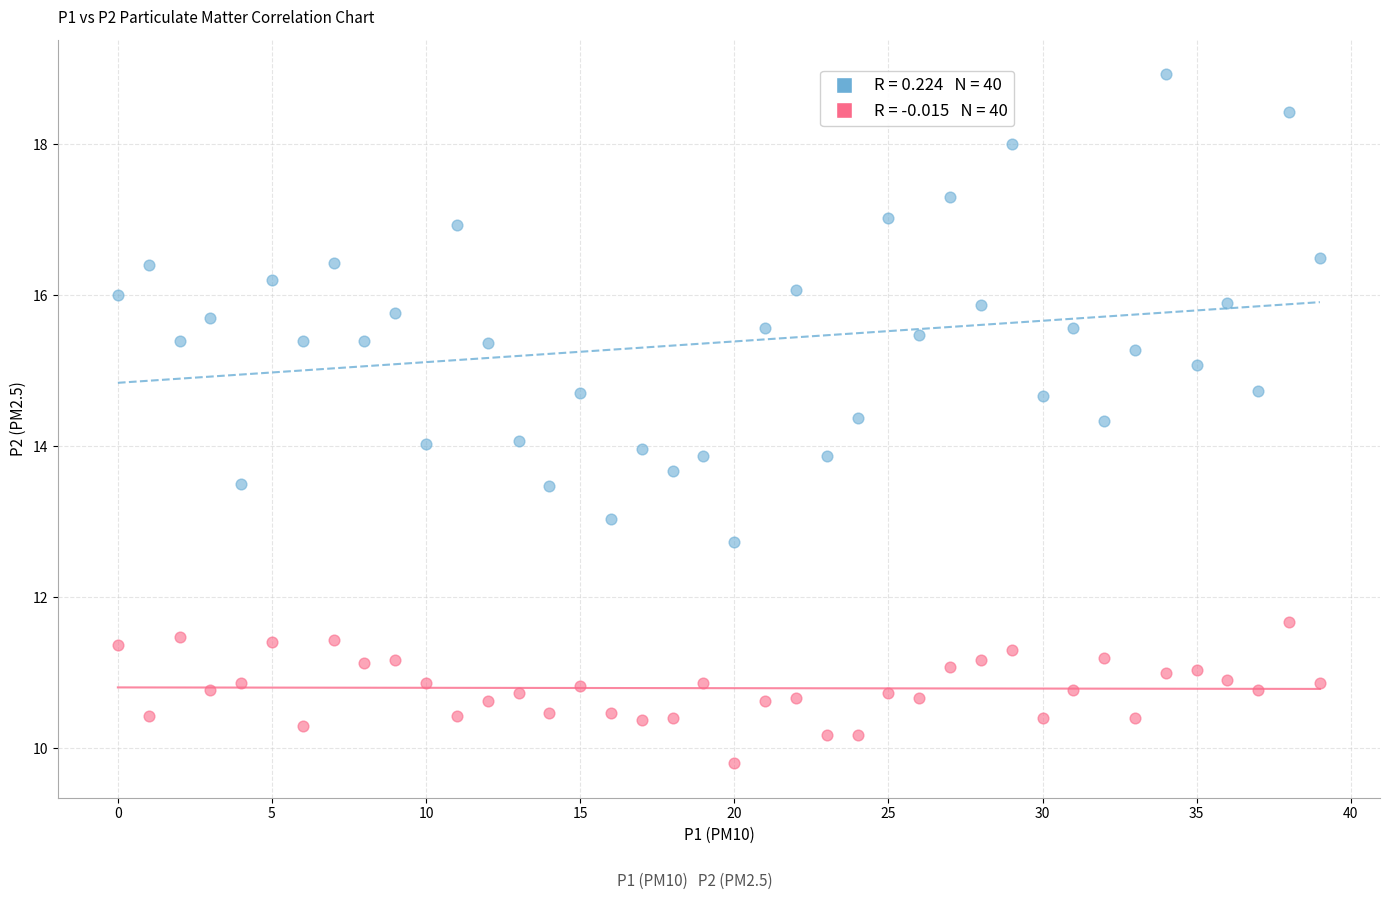

Across all data points, what is the range of Y values (max minus min)?

9.1